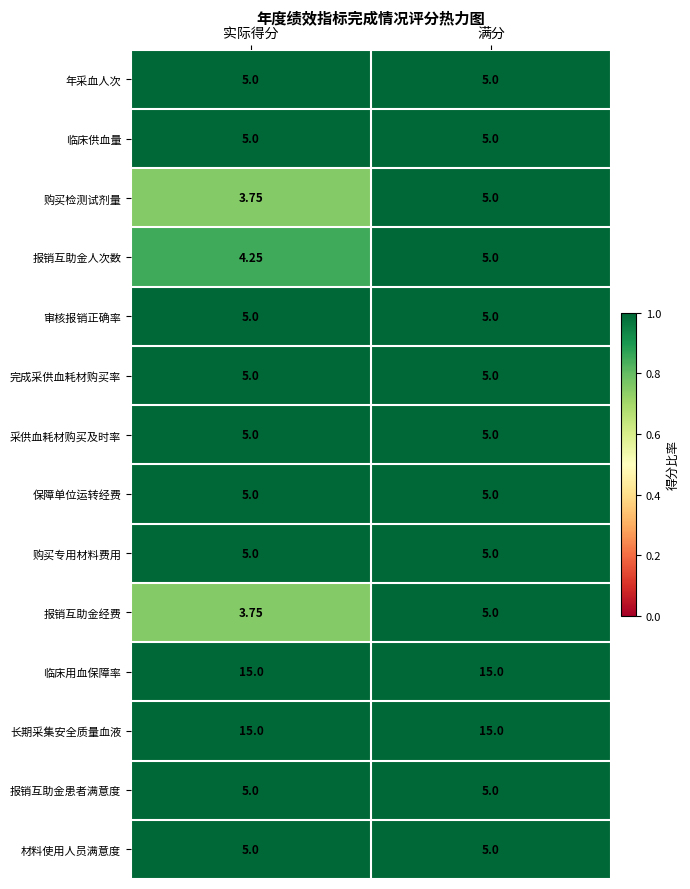

Is the value of 临床供血量 at 实际得分 greater than the value of 报销互助金经费 at 实际得分?

Yes